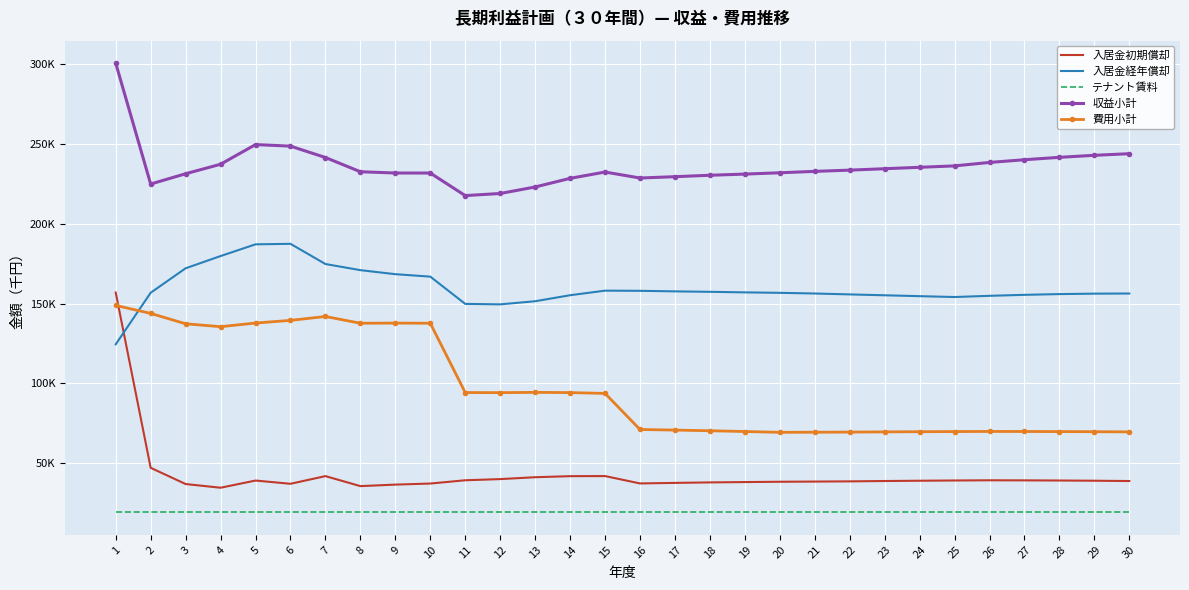

What are all the series names shown in the legend?

入居金初期償却, 入居金経年償却, テナント賃料, 収益小計, 費用小計